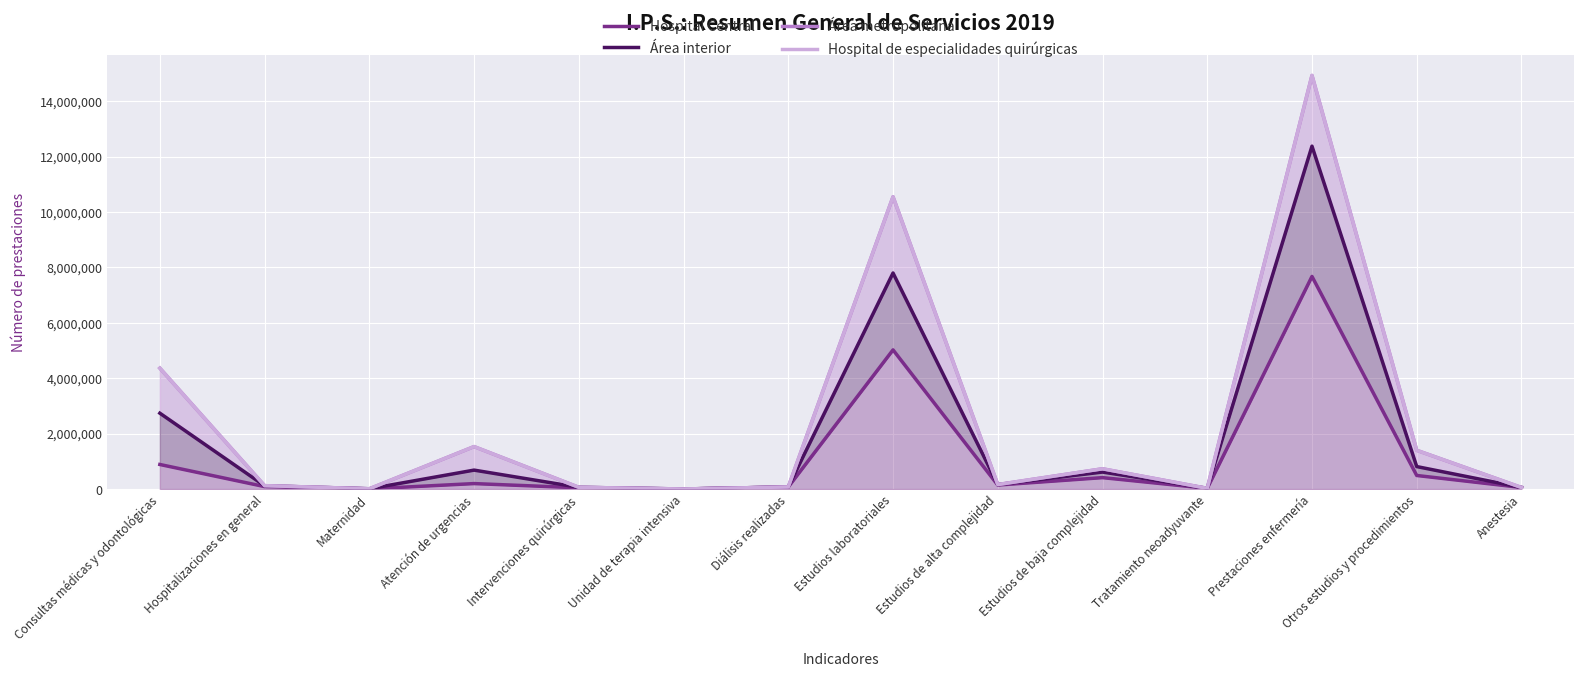

Reading left to right, extract all data points from this chart.

Hospital Central: 887934	89903	7882	198672	46900	3159	77725	5022802	145651	413301	27535	7672616	491033	57930
Área interior: 2738621	119764	11415	684633	63915	3270	77725	7796474	162169	615096	27535	12373398	812754	58332
Área metropolitana: 4362784	123899	11421	1533368	64435	3393	77855	10547840	163697	732639	27535	14925629	1399663	58332
Hospital de especialidades quirúrgicas: 4362784	123899	11421	1533368	64435	3393	77855	10547840	163697	732639	27535	14925629	1399663	58332